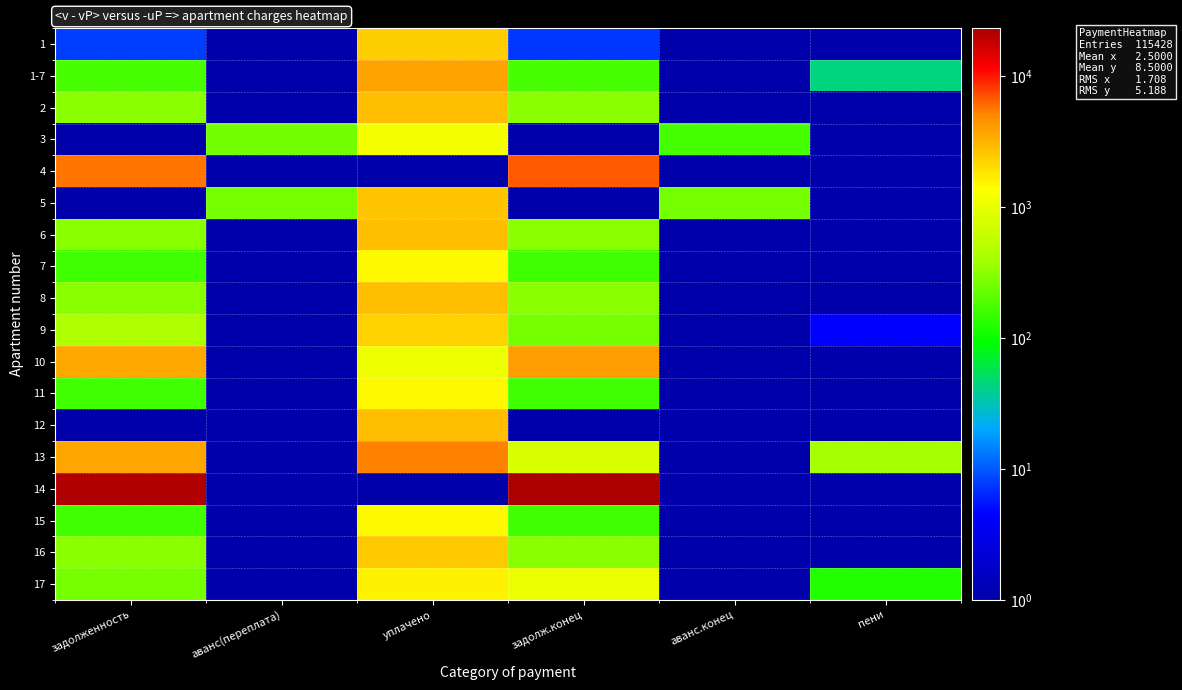

Reading left to right, transcribe all the data shown in this chart.

1: задолженность=8.0	аванс(переплата)=1.0	уплачено=2350.0	задолж.конец=7.3	аванс.конец=1.0	пени=1.0
1-7: задолженность=174.4	аванс(переплата)=1.0	уплачено=3780.9	задолж.конец=174.4	аванс.конец=1.0	пени=43.5
2: задолженность=315.5	аванс(переплата)=1.0	уплачено=2829.8	задолж.конец=315.1	аванс.конец=1.0	пени=1.0
3: задолженность=1.0	аванс(переплата)=257.2	уплачено=1201.0	задолж.конец=1.0	аванс.конец=169.1	пени=1.0
4: задолженность=5709.8	аванс(переплата)=1.0	уплачено=1.0	задолж.конец=6730.6	аванс.конец=1.0	пени=1.0
5: задолженность=1.0	аванс(переплата)=261.2	уплачено=2603.3	задолж.конец=1.0	аванс.конец=261.2	пени=1.0
6: задолженность=315.6	аванс(переплата)=1.0	уплачено=2839.8	задолж.конец=315.7	аванс.конец=1.0	пени=1.0
7: задолженность=163.7	аванс(переплата)=1.0	уплачено=1465.4	задолж.конец=163.7	аванс.конец=1.0	пени=1.0
8: задолженность=313.7	аванс(переплата)=1.0	уплачено=2815.3	задолж.конец=313.7	аванс.конец=1.0	пени=1.0
9: задолженность=443.3	аванс(переплата)=1.0	уплачено=2264.6	задолж.конец=262.6	аванс.конец=1.0	пени=4.6
10: задолженность=3583.7	аванс(переплата)=1.0	уплачено=1101.0	задолж.конец=4004.2	аванс.конец=1.0	пени=1.0
11: задолженность=163.7	аванс(переплата)=1.0	уплачено=1466.1	задолж.конец=163.0	аванс.конец=1.0	пени=1.0
12: задолженность=1.0	аванс(переплата)=1.0	уплачено=2815.3	задолж.конец=1.0	аванс.конец=1.0	пени=1.0
13: задолженность=3677.9	аванс(переплата)=1.0	уплачено=5273.8	задолж.конец=798.9	аванс.конец=1.0	пени=405.2
14: задолженность=21922.2	аванс(переплата)=1.0	уплачено=1.0	задолж.конец=23288.2	аванс.конец=1.0	пени=1.0
15: задолженность=163.7	аванс(переплата)=1.0	уплачено=1465.4	задолж.конец=163.7	аванс.конец=1.0	пени=1.0
16: задолженность=313.7	аванс(переплата)=1.0	уплачено=2502.6	задолж.конец=313.7	аванс.конец=1.0	пени=1.0
17: задолженность=262.0	аванс(переплата)=1.0	уплачено=1589.0	задолж.конец=1046.7	аванс.конец=1.0	пени=124.9